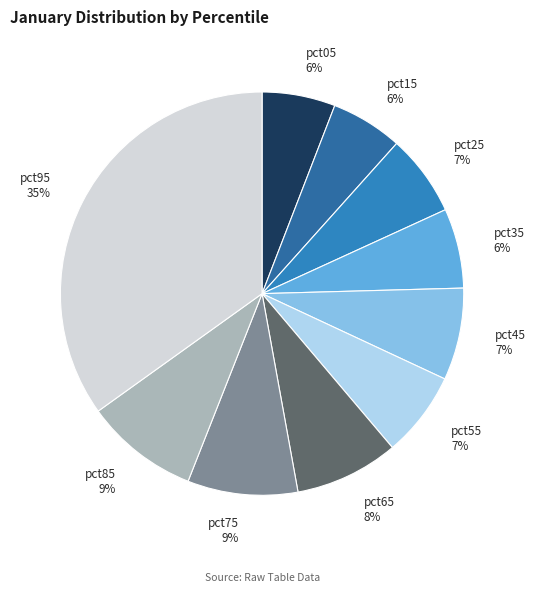

To the nearest percent, what is the average slice percentage?

10%